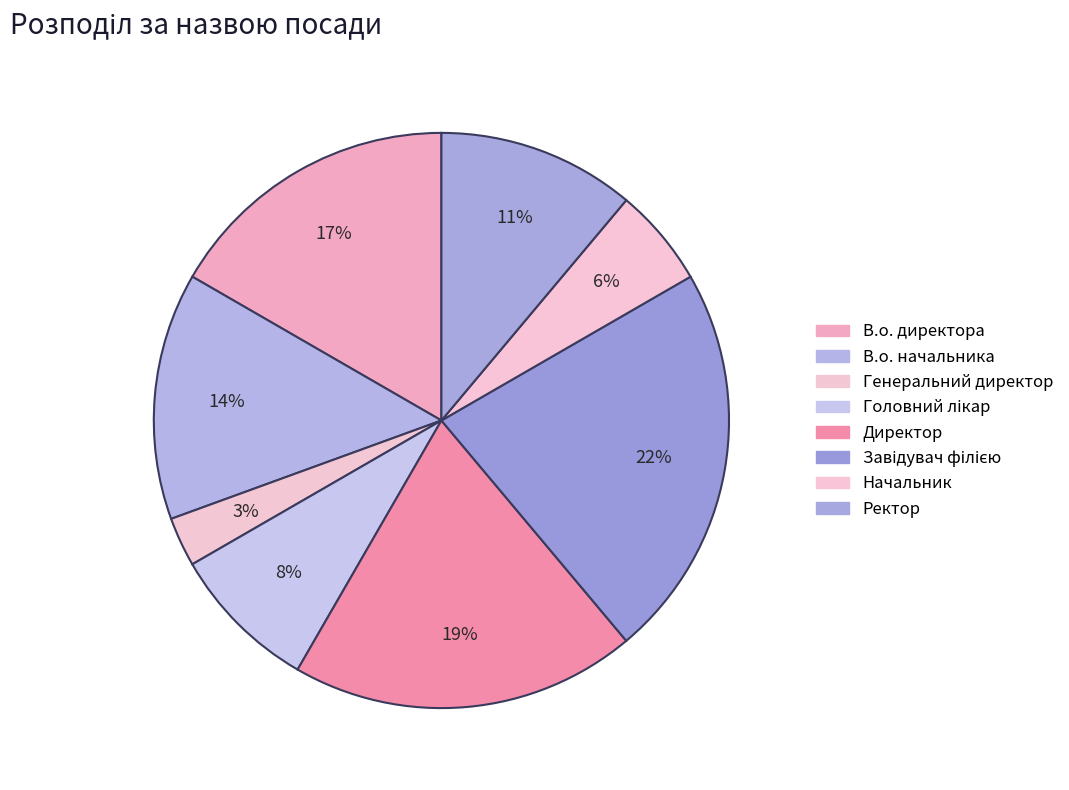

How many slices are in this pie chart?

8